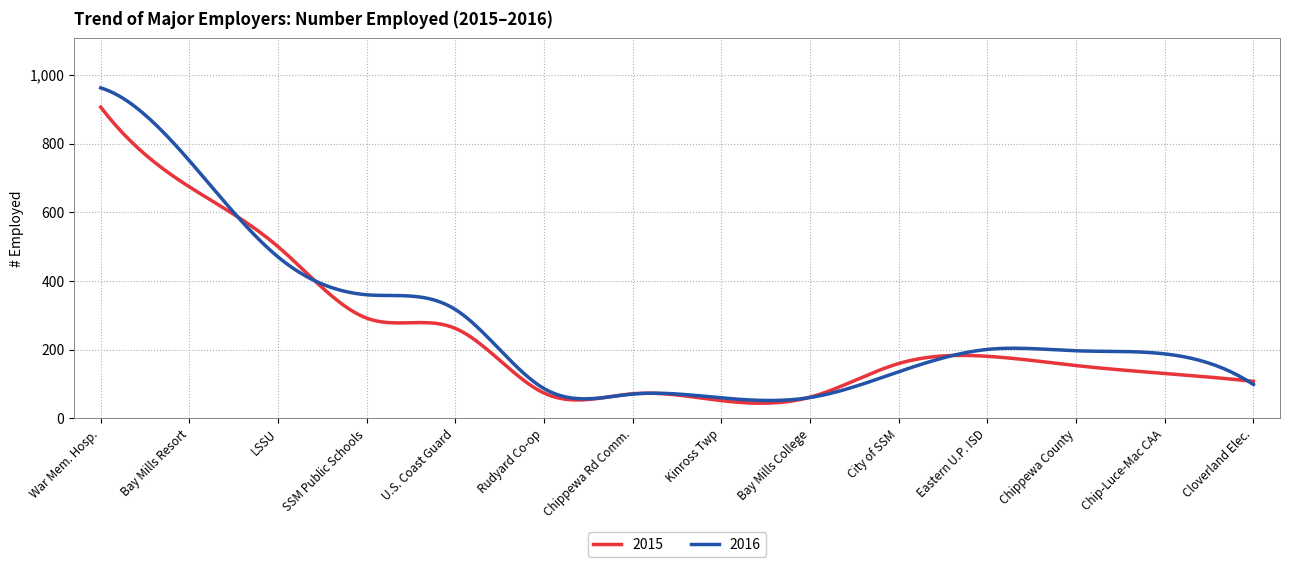

Rank the series by their average value, from lowest to highest.

2015, 2016